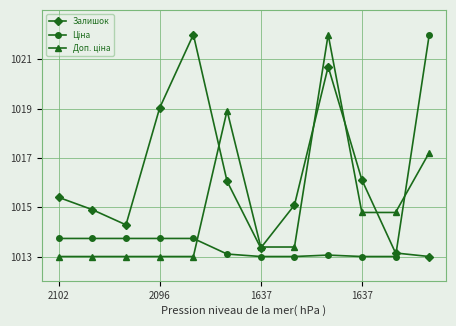

At how many categories does at least one series exceed 1021?

3